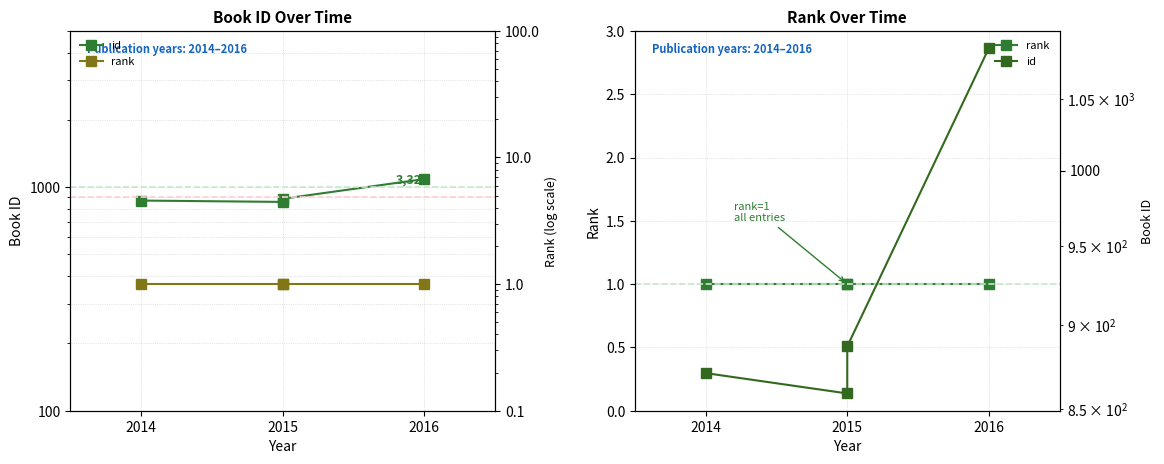

Which series has the largest total across all categories?

id